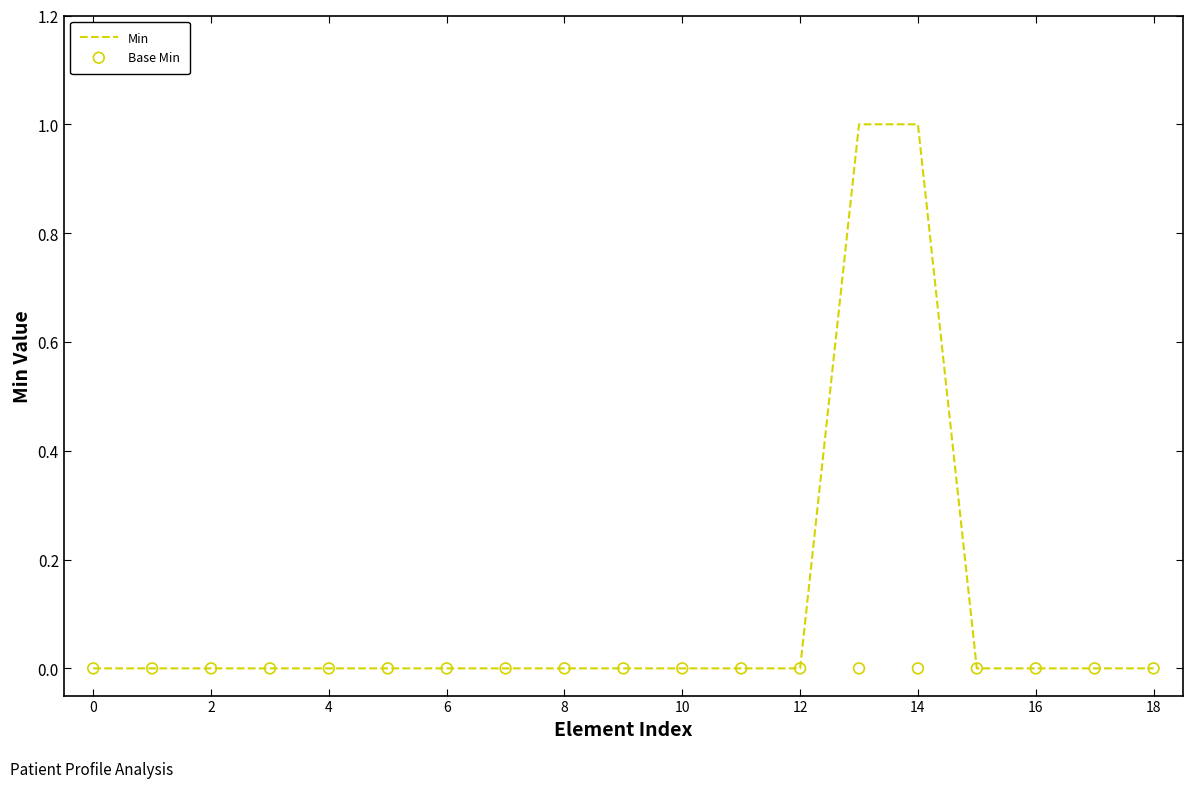

What are all the series names shown in the legend?

Min, Base Min